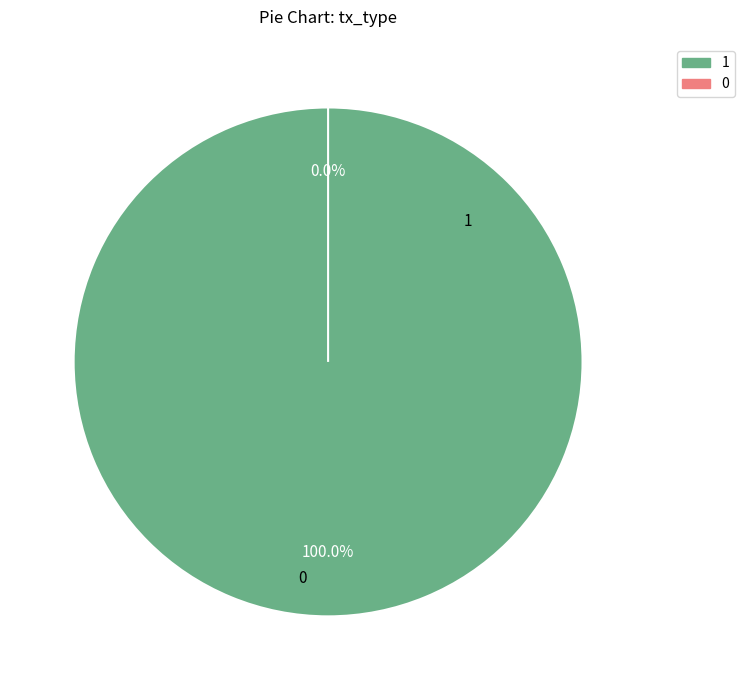

Which category has the biggest portion of the pie?

Vote (io_index=1)